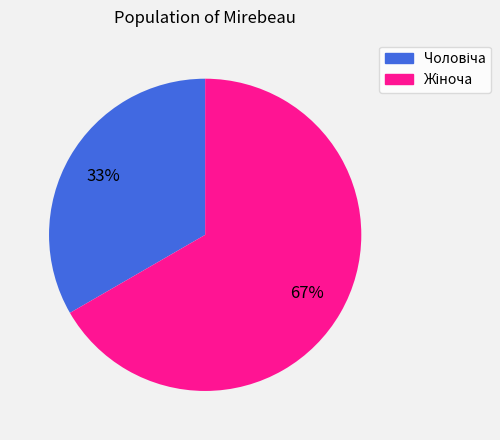

To the nearest percent, what is the average slice percentage?

50%